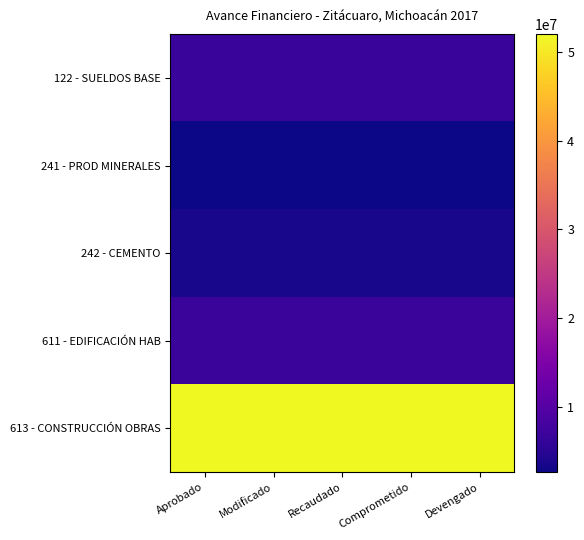

Which series has the largest total across all categories?

613 - CONSTRUCCIÓN OBRAS